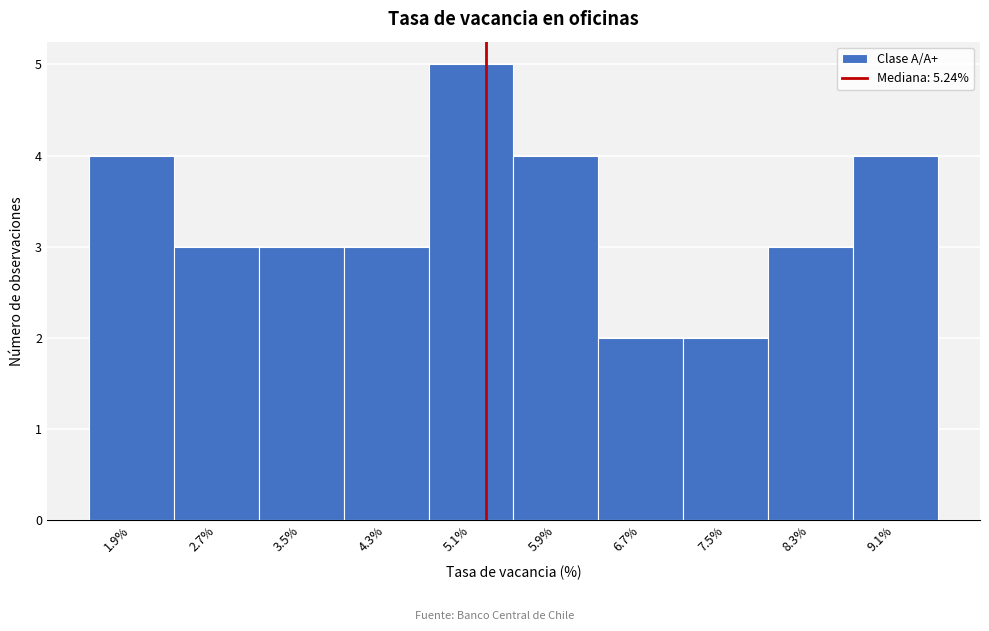

Reading left to right, list every bar in this chart as the range it spans on the x-axis followed by its height. Neither the bar edges nor the heights are printed on the chart, so give them approximately, as read against the axes.

1.5 to 2.3: 4
2.3 to 3.1: 3
3.1 to 3.9: 3
3.9 to 4.7: 3
4.7 to 5.5: 5
5.5 to 6.3: 4
6.3 to 7.1: 2
7.1 to 7.9: 2
7.9 to 8.7: 3
8.7 to 9.5: 4